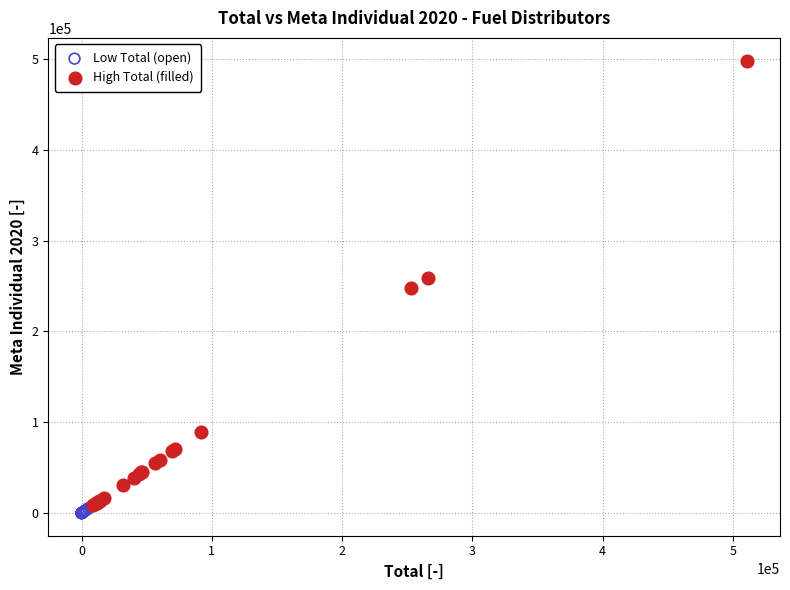

Which series has the widest spread of Y values?

High Total (filled)